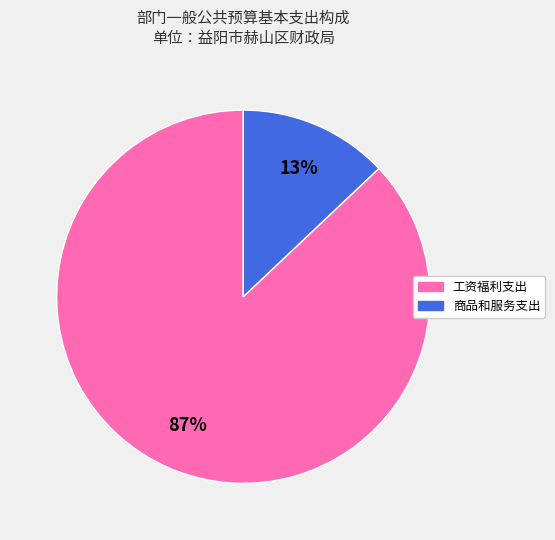

What is the majority slice?

工资福利支出